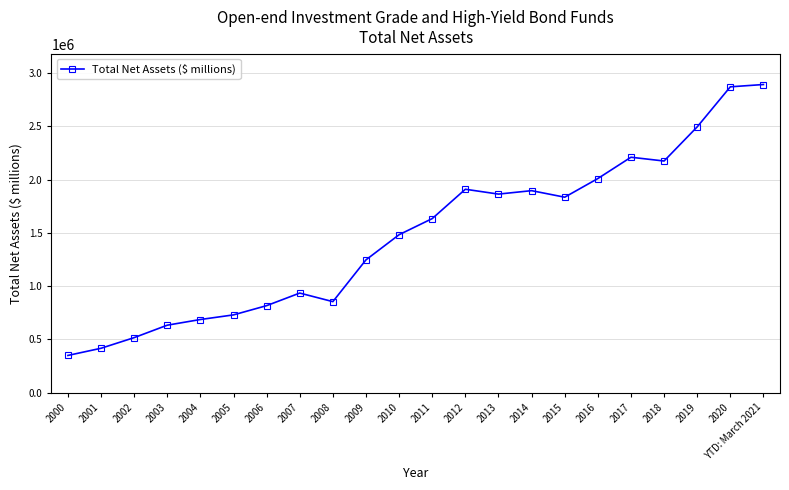

What is the value of the 3rd point from the left?

516138.6